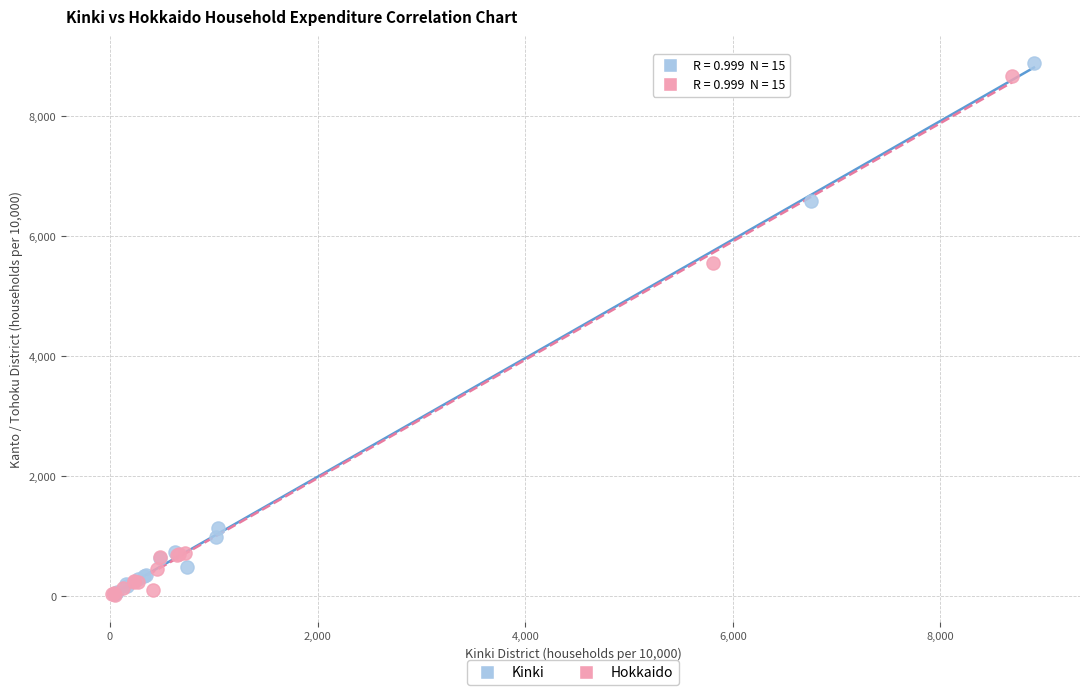

What are all the series names shown in the legend?

Kinki, Hokkaido